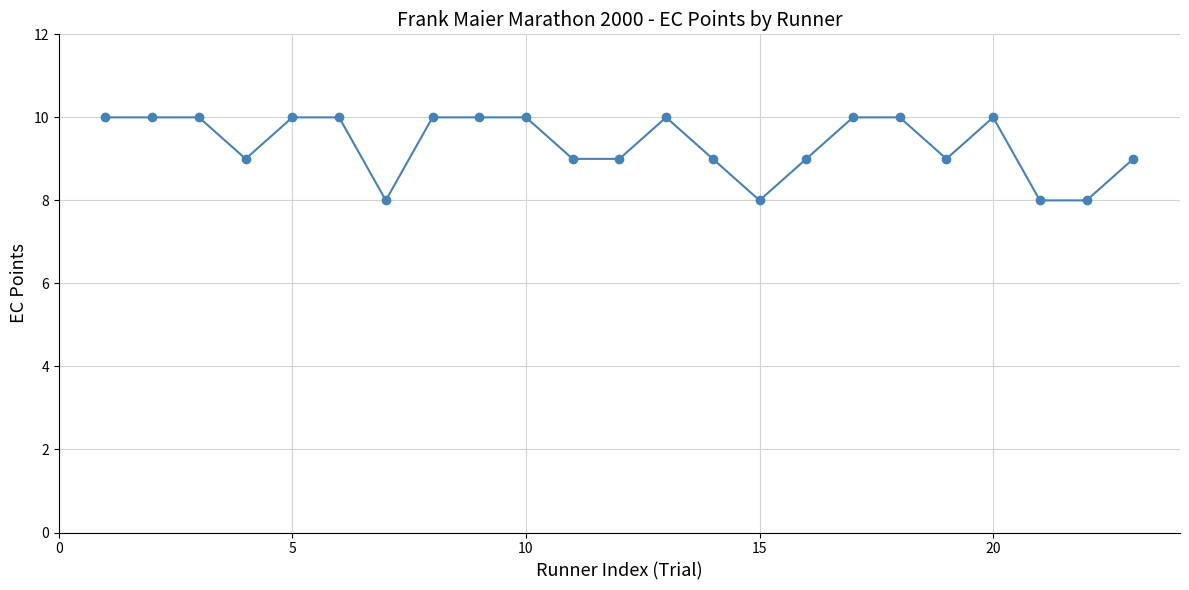

What is the value of the 15th point from the left?

8